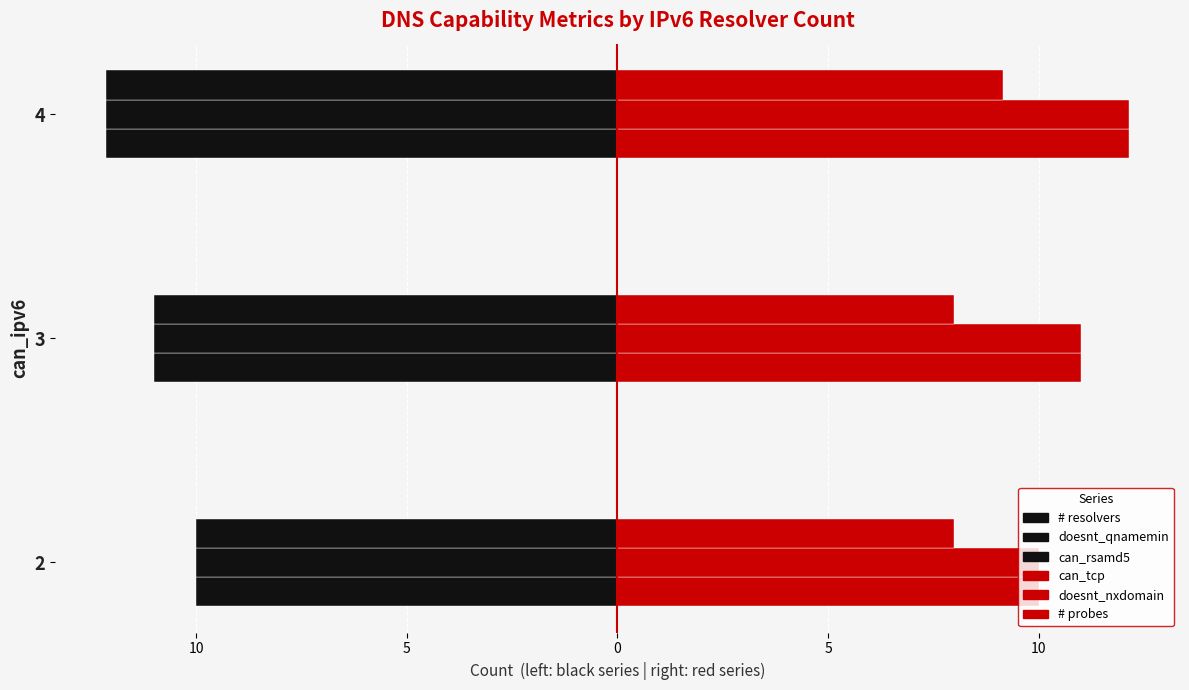

How many series are shown in this chart?

6